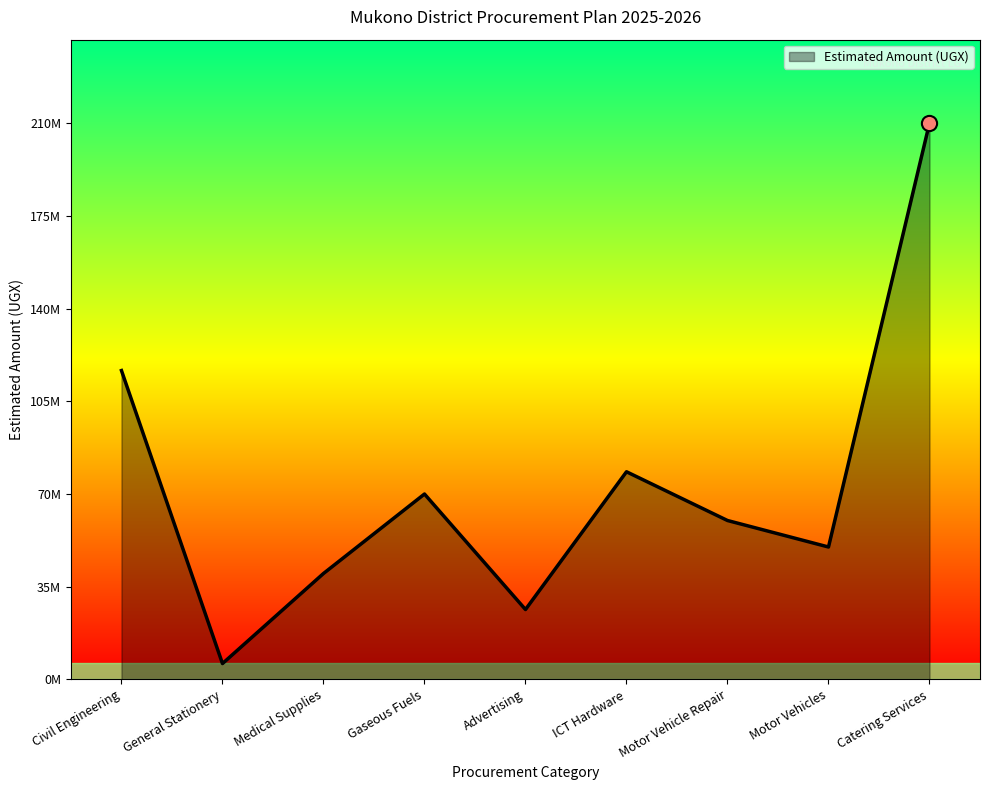

Which has a higher value, Advertising or Gaseous Fuels?

Gaseous Fuels